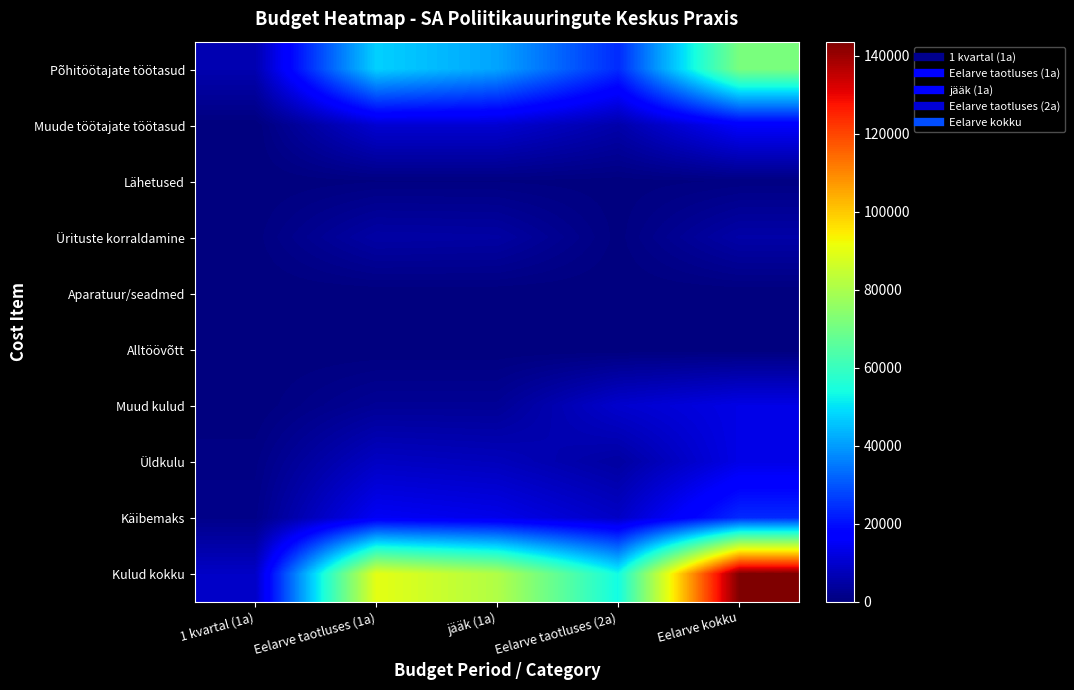

At how many categories does at least one series exceed 134823?

1